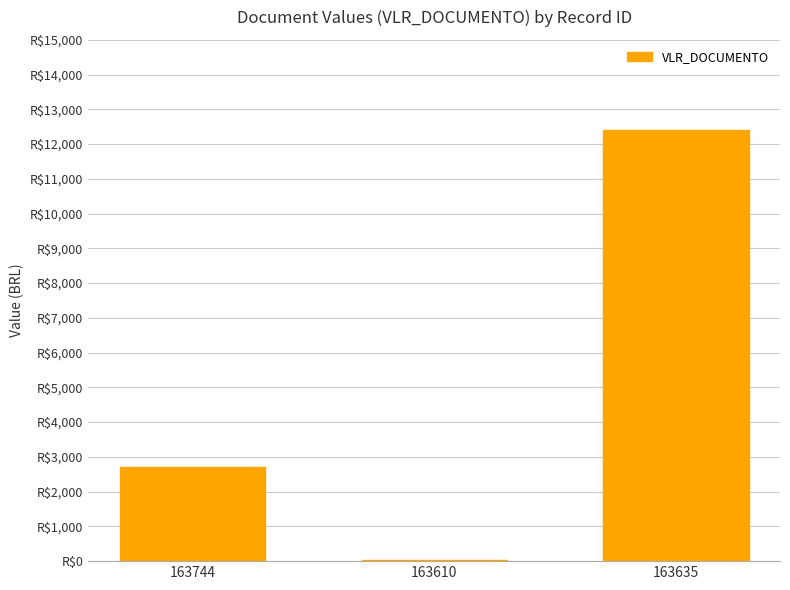

What is the change in value from 163744 to 163610?

-2660.0